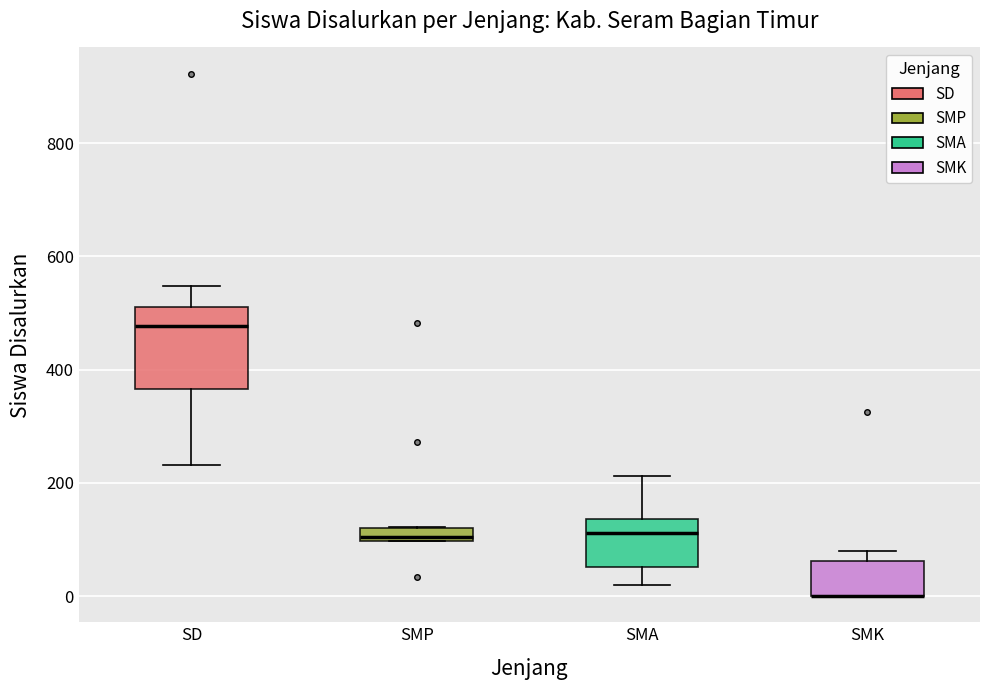

Comparing the boxes themselves (not the whiskers), which one is the tallest?

SD